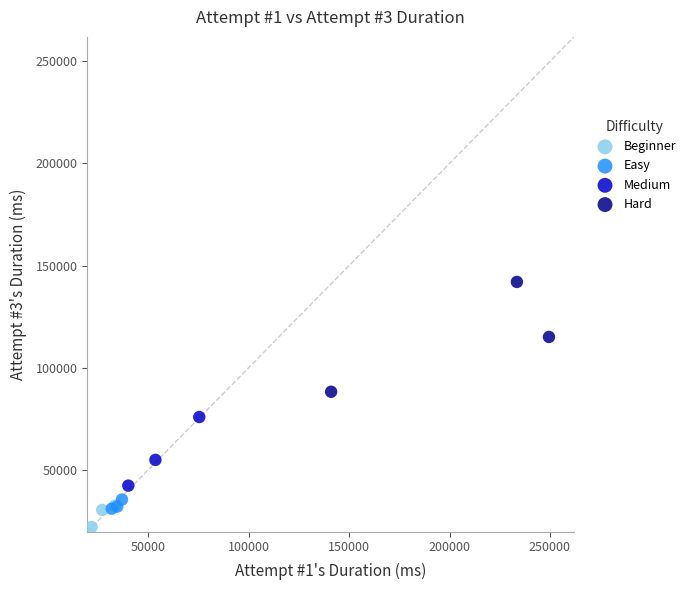

Which series reaches the maximum Y coordinate?

Hard